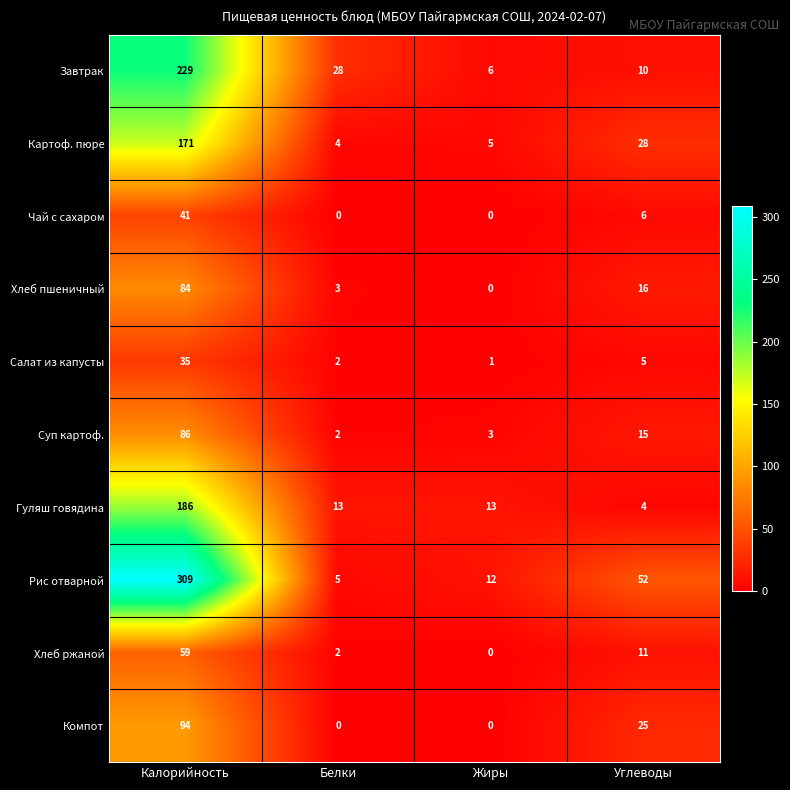

Between Белки and Жиры, which series saw the biggest shift?

Завтрак